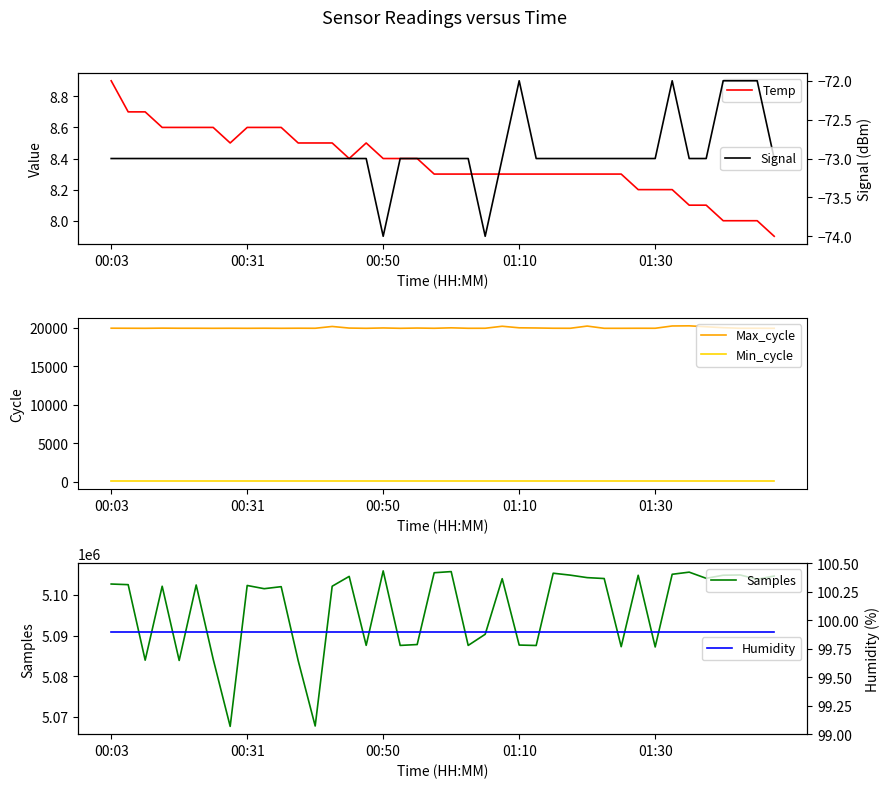

What is the maximum value for Humidity?

99.9